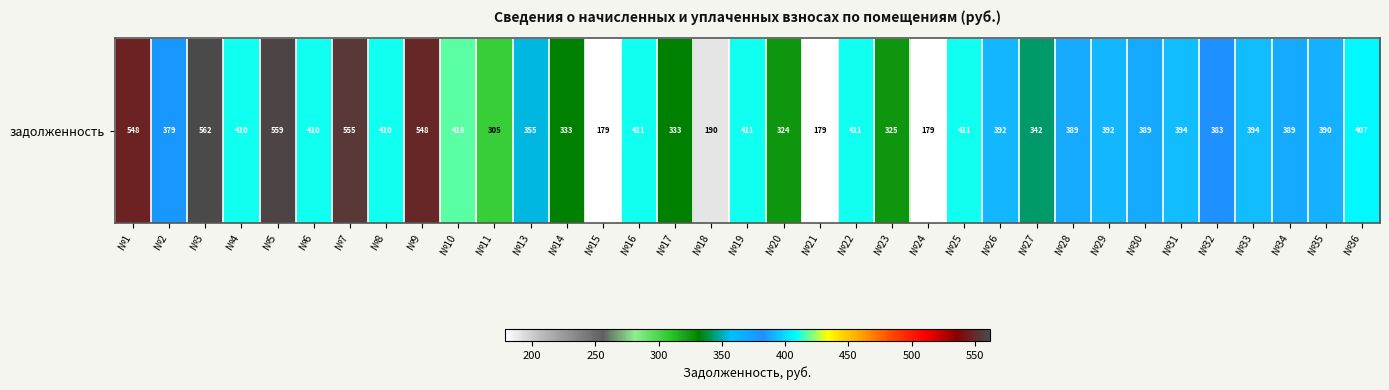

Approximately how many times larger is the value at №7 compared to №5?

1.0